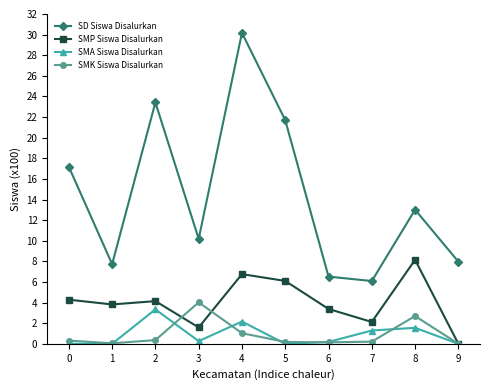

True or false: SMA Siswa Disalurkan has a value of 0.0 at 0.

True